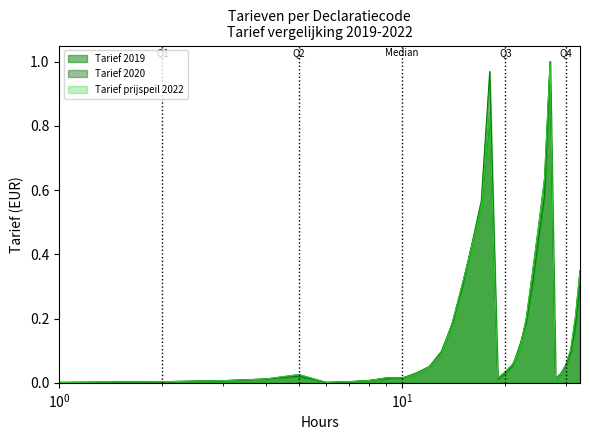

What is the difference between the second highest and second lowest values in the Tarief 2020 series?

0.8